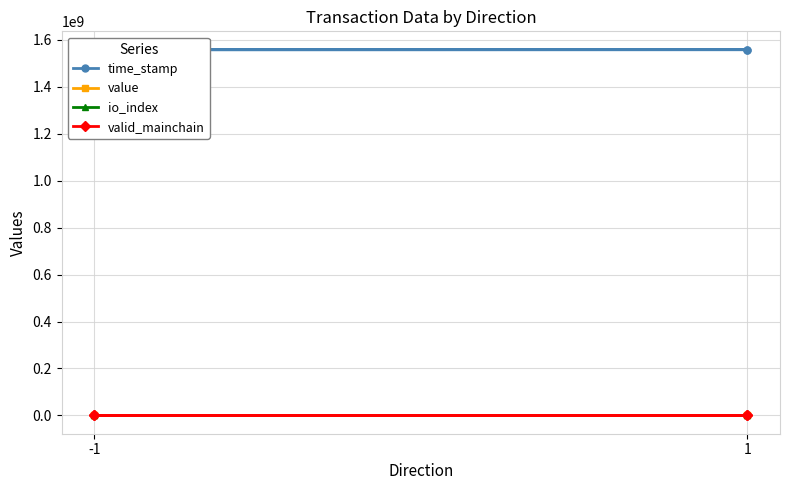

How many values in the io_index series exceed 2?

1